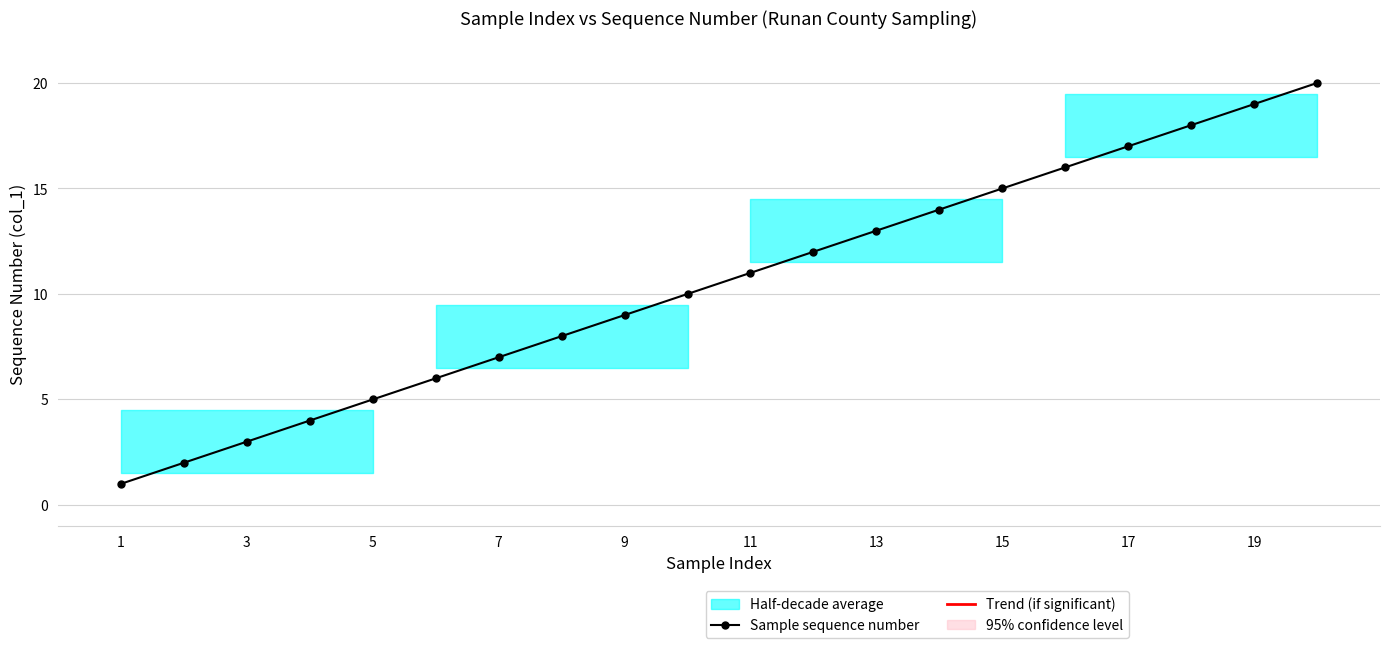

What is the highest value of the Sample sequence number series?

20